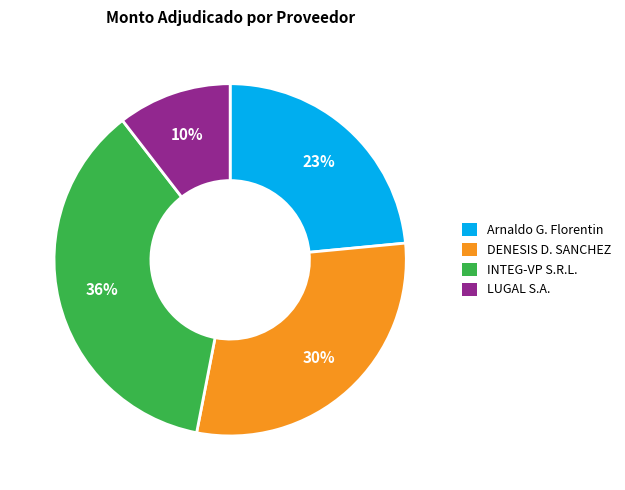

How many segments does this pie chart have?

4